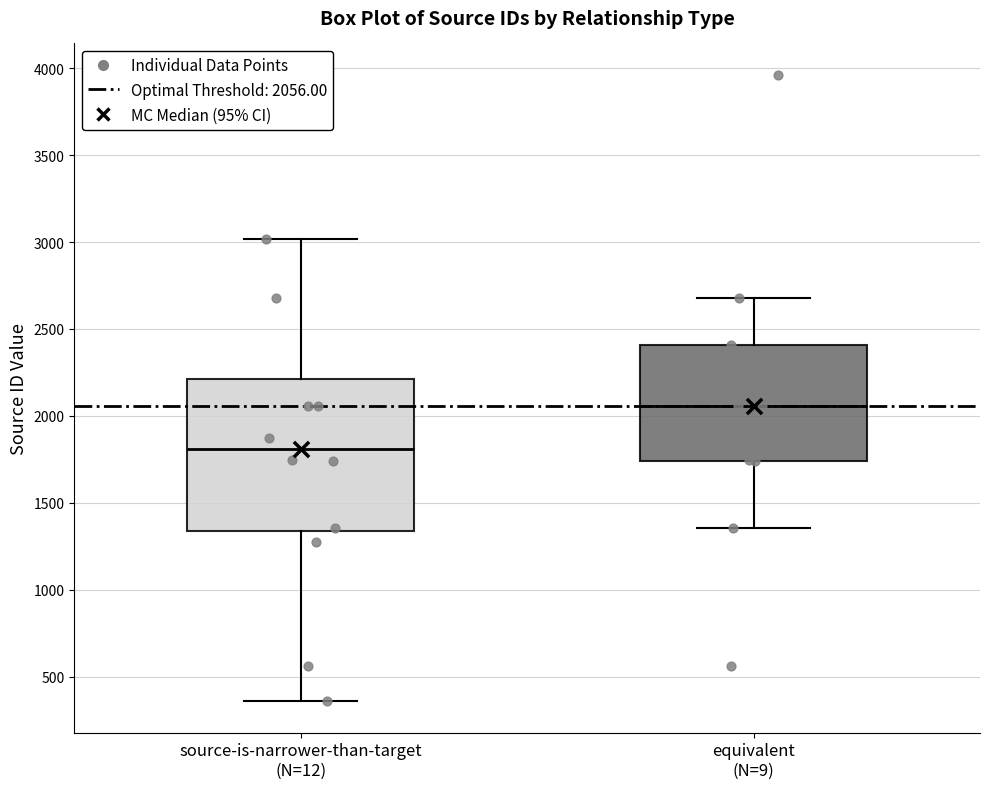

Which box is the tallest, from its lower edge to its upper edge?

source-is-narrower-than-target (N=12)